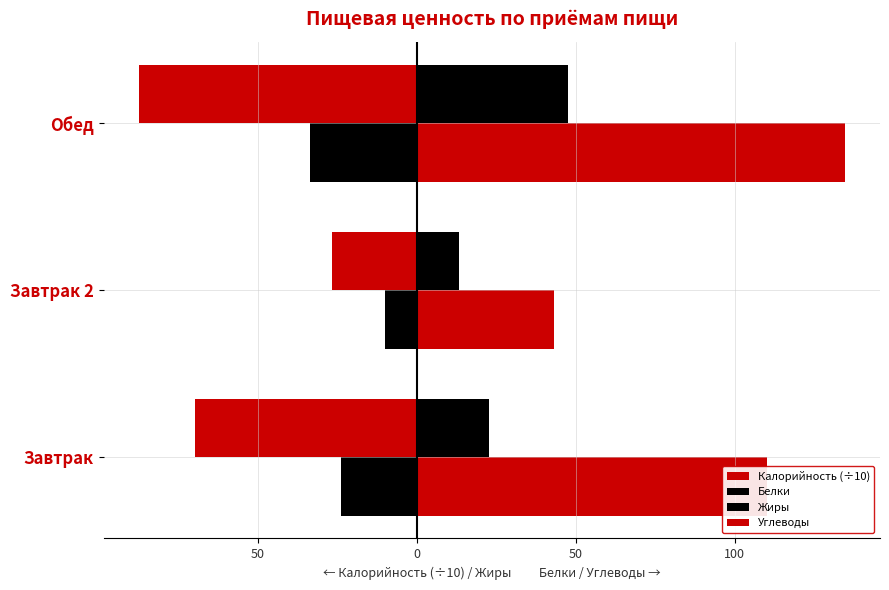

Reading left to right, what are all the values shown in this chart?

Калорийность (÷10): -69.8	-26.7	-87.3
Белки: 22.9	13.4	47.7
Жиры: -23.6	-10.1	-33.5
Углеводы: 110.0	43.1	134.6